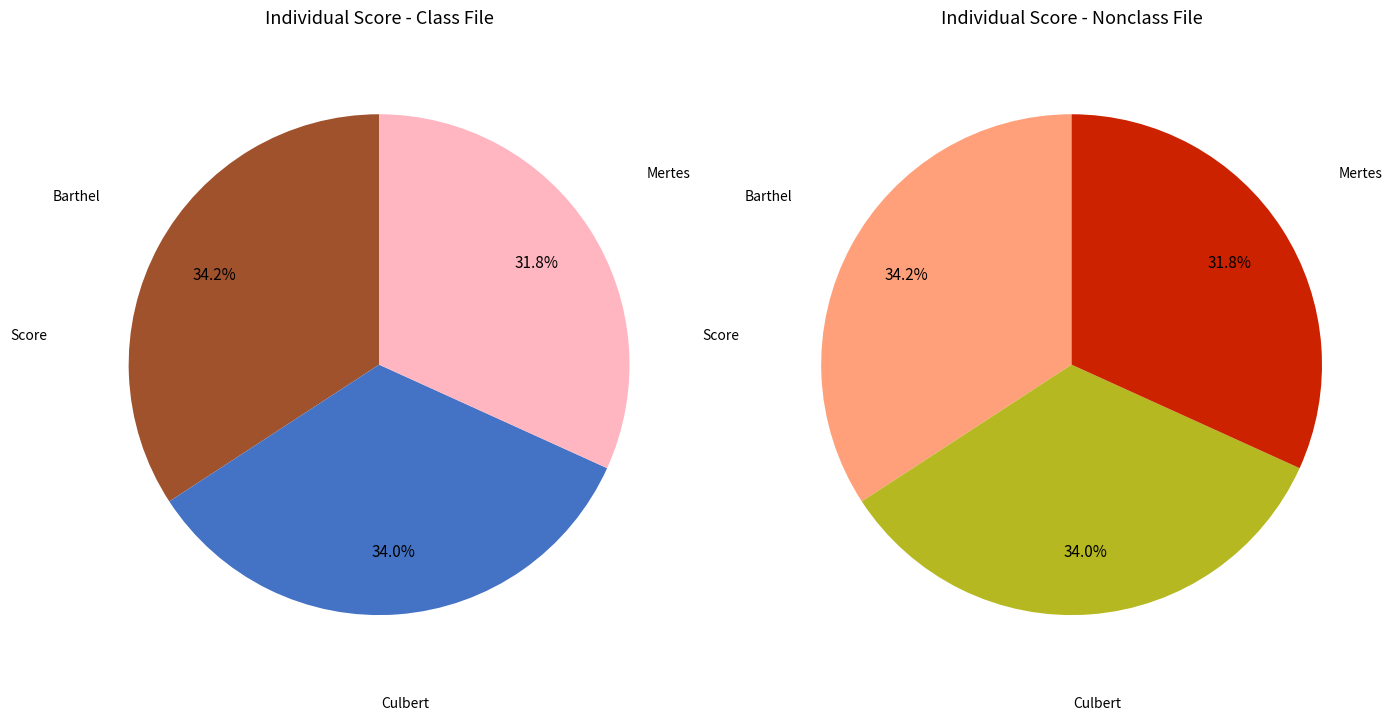

How many segments does this pie chart have?

3